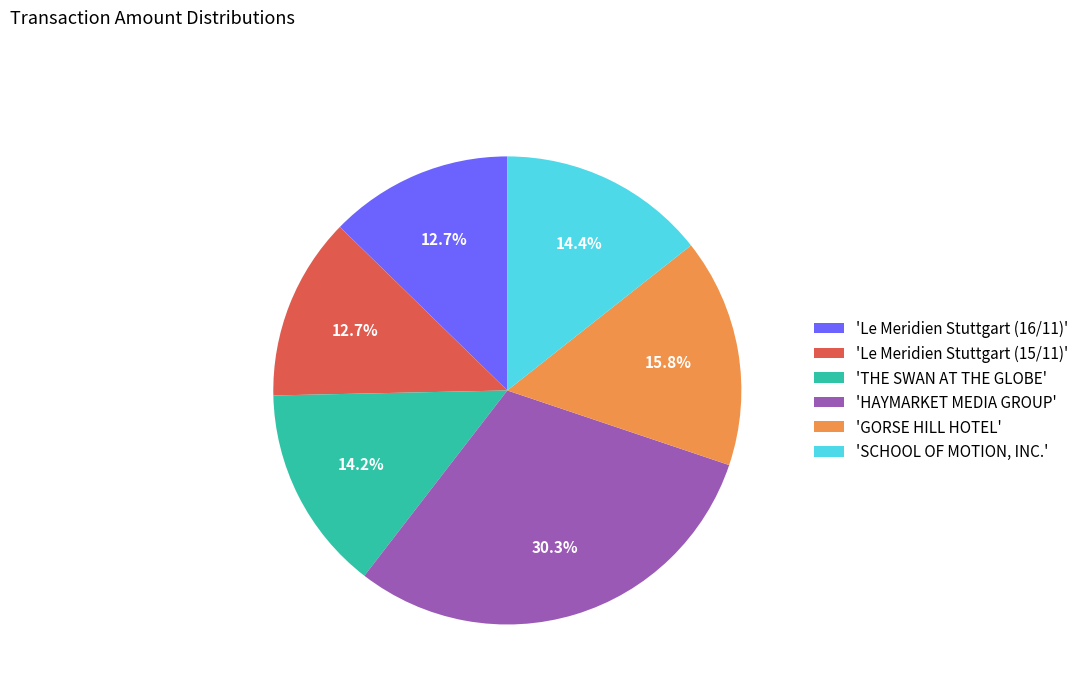

How many slices are in this pie chart?

6